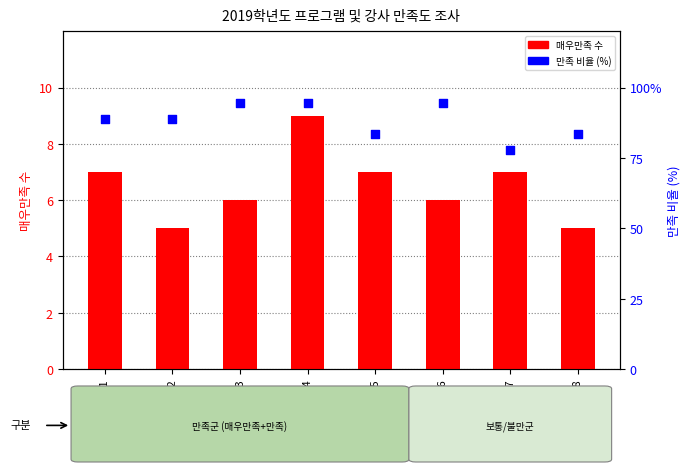

At which category is the sum across all series the highest?

설문4